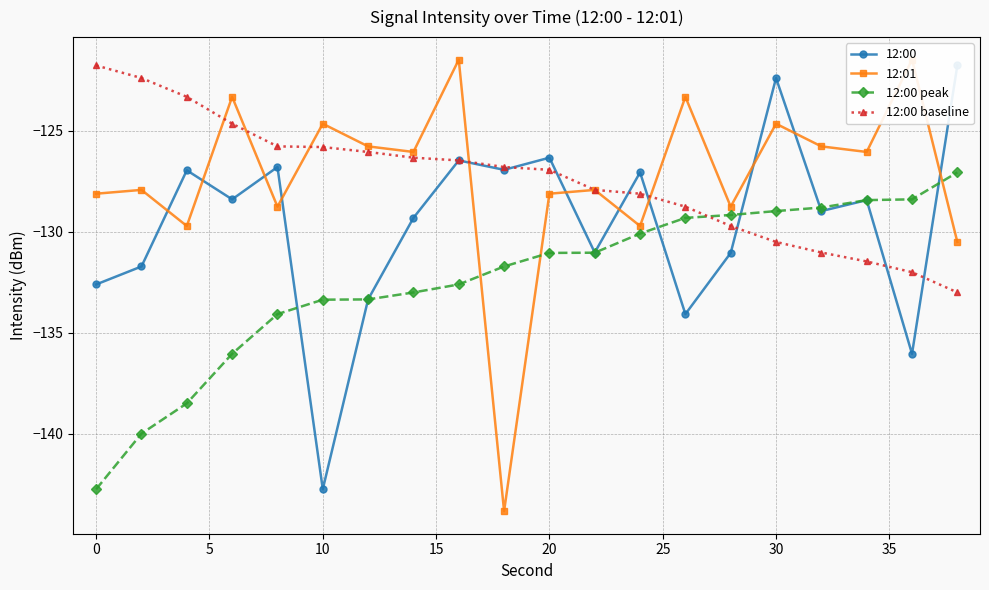

Count the number of data series in this chart.

4